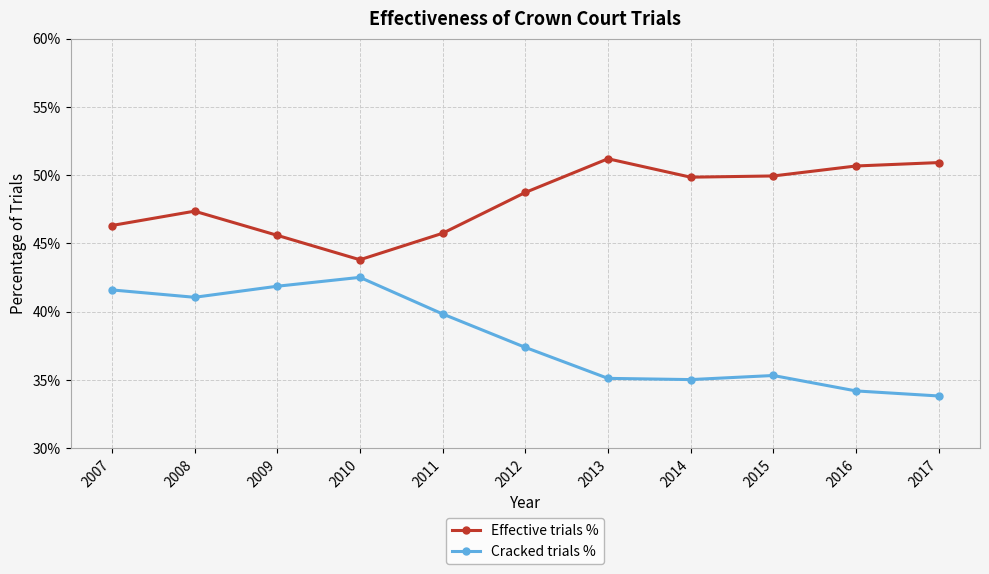

List the series in order of their overall mean, lowest first.

Cracked trials %, Effective trials %